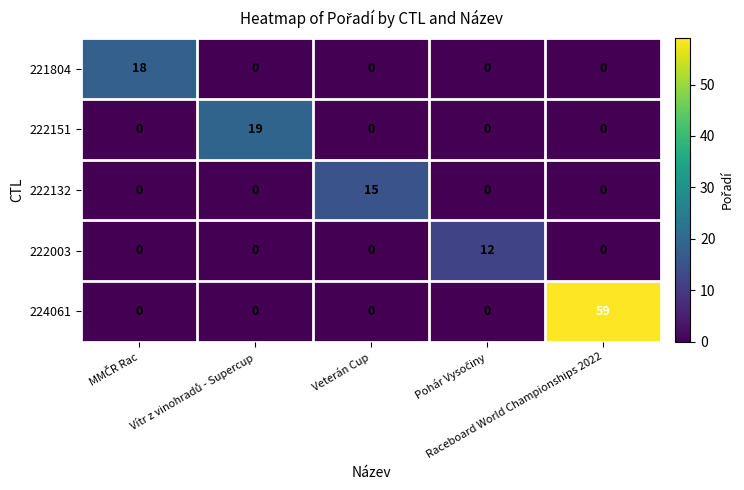

What is the difference between the maximum and minimum values in the 222003 series?

12